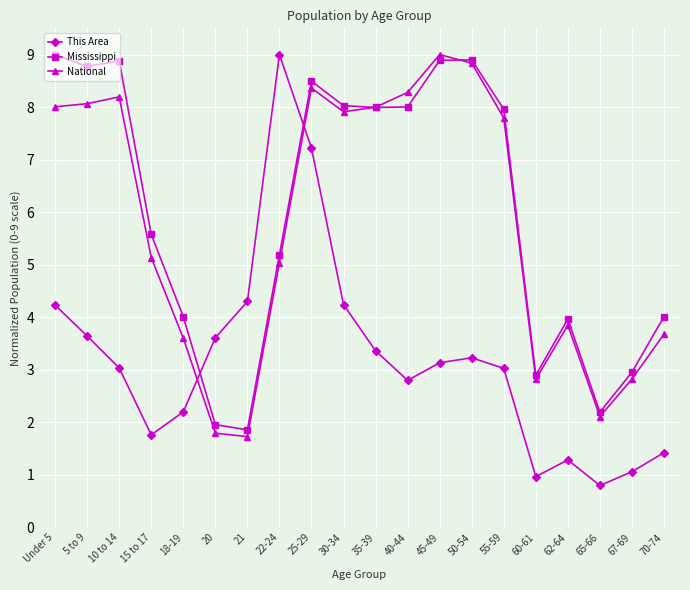

Which category has the highest value in the This Area series?

22-24